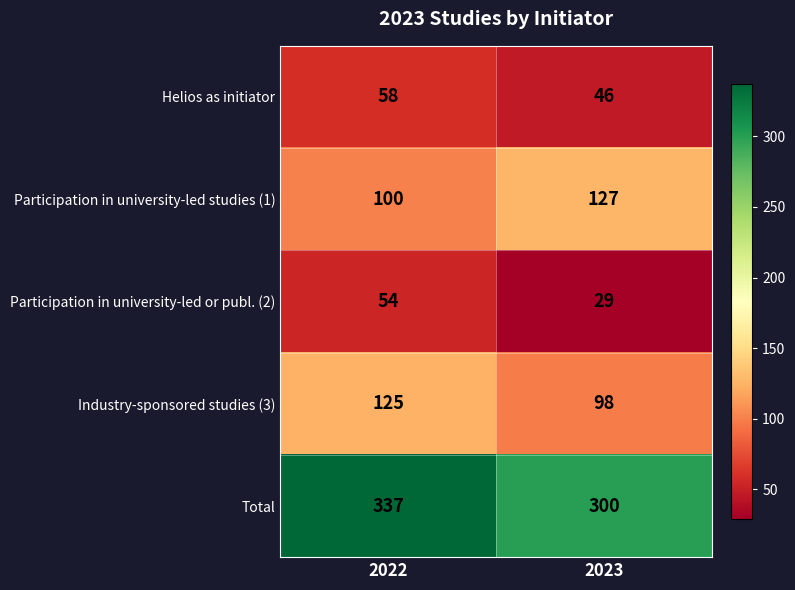

What is the total value across all series at 2023?

600